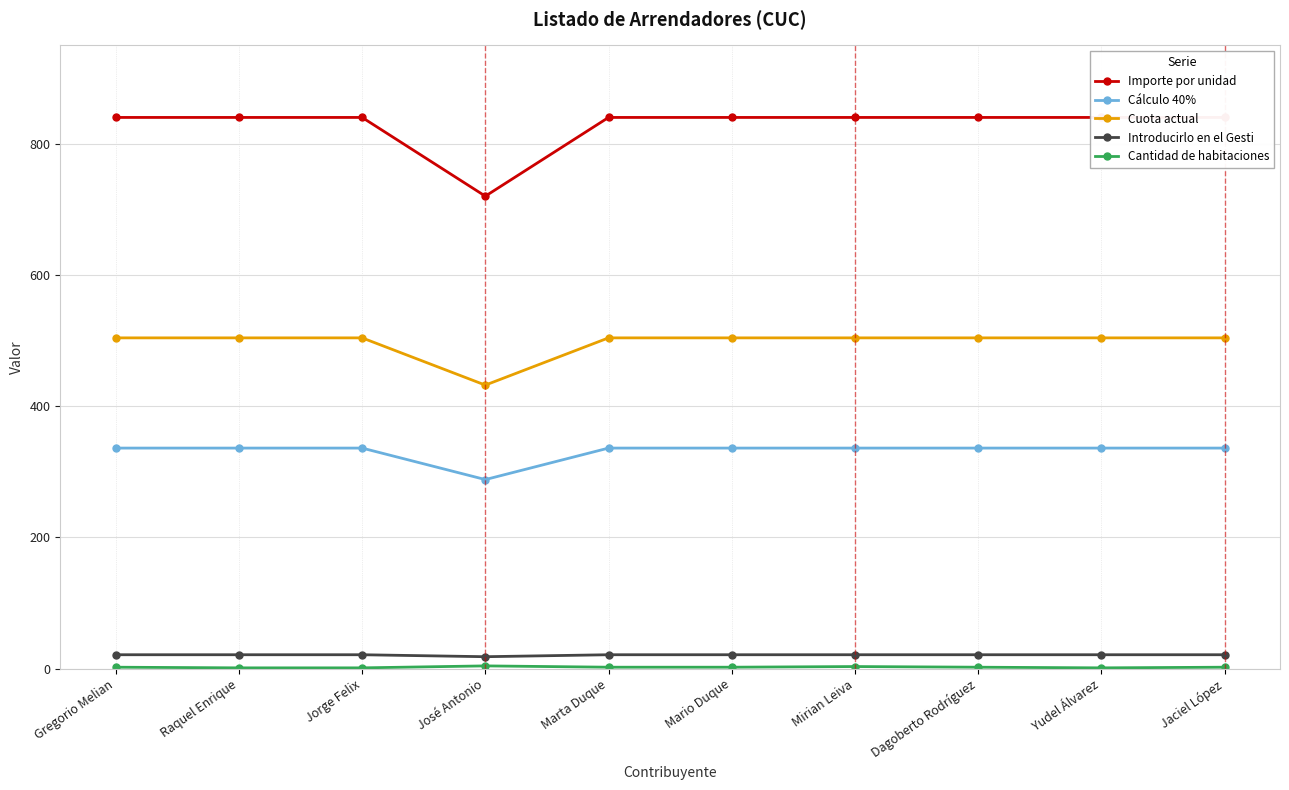

True or false: Cantidad de habitaciones has a value of 1 at Jorge Felix.

False